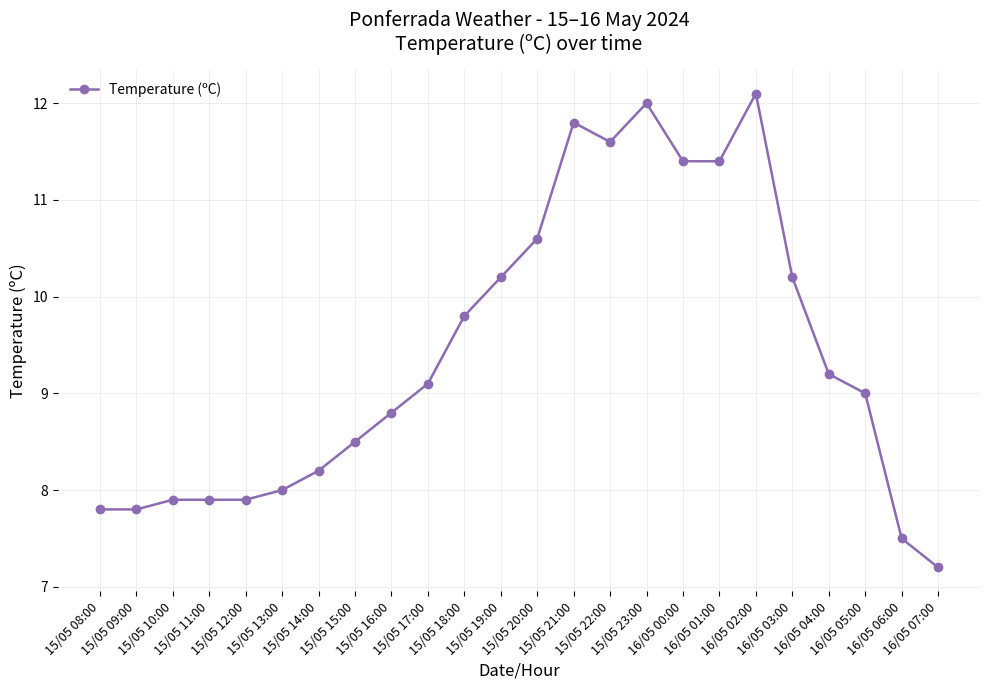

What is the value of the 19th point from the left?

12.1